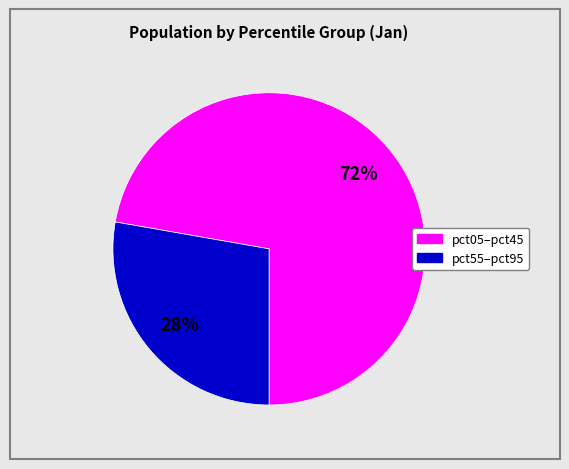

To the nearest percent, what is the difference between the largest and smallest slice percentages?

44%